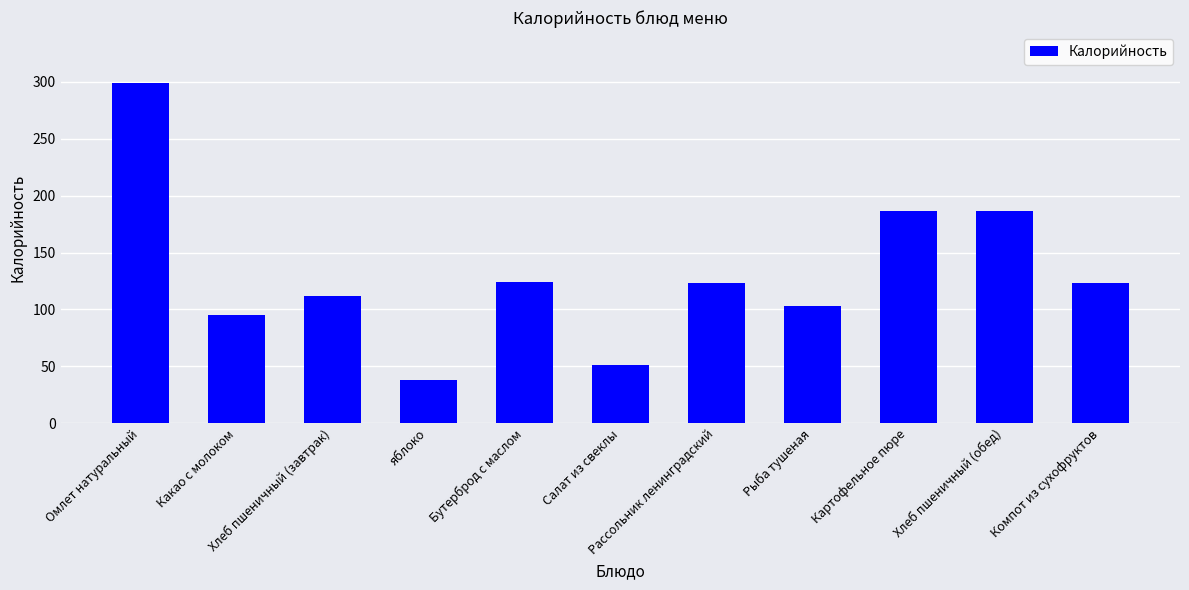

True or false: the data shows 95.0 at Какао с молоком.

True